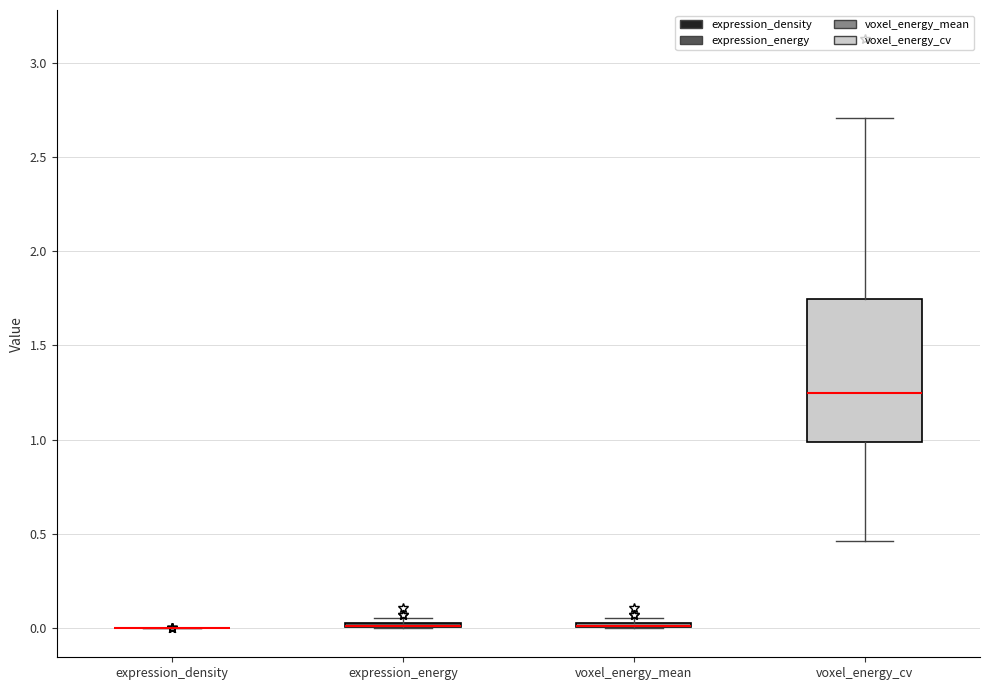

Which box is the tallest, from its lower edge to its upper edge?

voxel_energy_cv